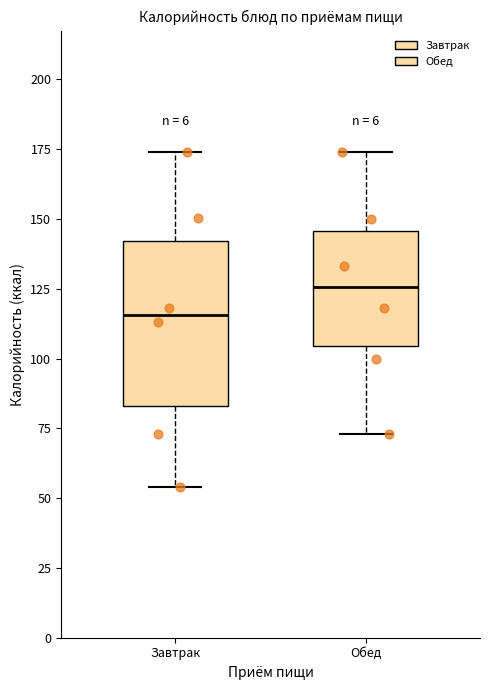

Reading left to right, read every box against the y-axis: the position of its median line, the range the box covers, and the ends of its whiskers. The values are not printed on the chart, so give them approximately, as read against the axis.

Завтрак: median 115, box 85 to 140, whiskers 55 to 175
Обед: median 125, box 105 to 145, whiskers 75 to 175